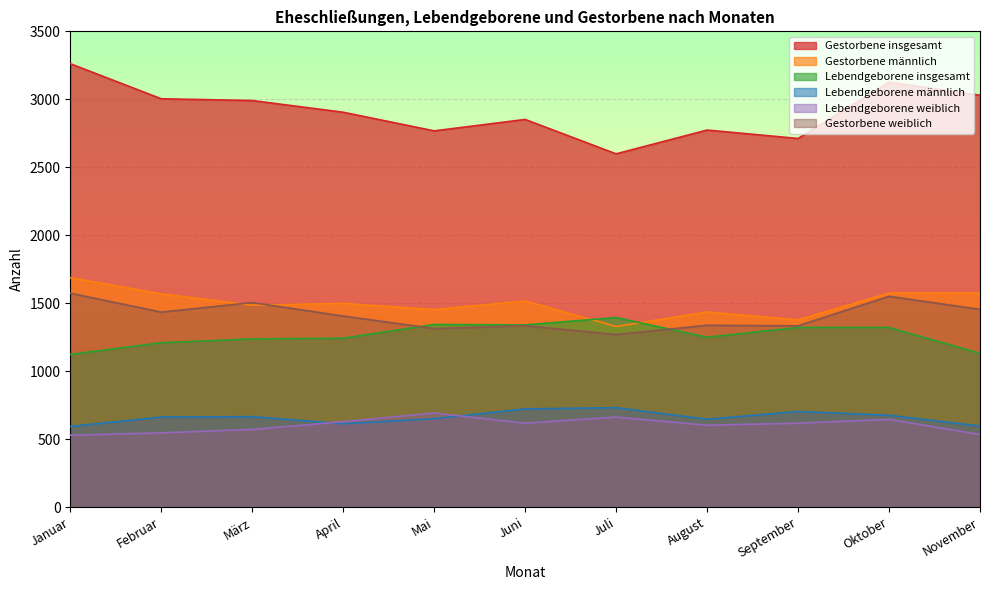

Reading left to right, list all the values displayed in this chart.

Gestorbene insgesamt: Januar=3262	Februar=3004	März=2991	April=2905	Mai=2768	Juni=2852	Juli=2599	August=2774	September=2712	Oktober=3126	November=3030
Gestorbene männlich: Januar=1688	Februar=1569	März=1486	April=1499	Mai=1454	Juni=1517	Juli=1329	August=1436	September=1378	Oktober=1575	November=1575
Lebendgeborene insgesamt: Januar=1124	Februar=1210	März=1238	April=1243	Mai=1344	Juni=1341	Juli=1395	August=1250	September=1322	Oktober=1322	November=1132
Lebendgeborene männlich: Januar=594	Februar=663	März=666	April=614	Mai=651	Juni=723	Juli=732	August=647	September=704	Oktober=676	November=597
Lebendgeborene weiblich: Januar=530	Februar=547	März=572	April=629	Mai=693	Juni=618	Juli=663	August=603	September=618	Oktober=646	November=535
Gestorbene weiblich: Januar=1574	Februar=1435	März=1505	April=1406	Mai=1314	Juni=1335	Juli=1270	August=1338	September=1334	Oktober=1551	November=1455